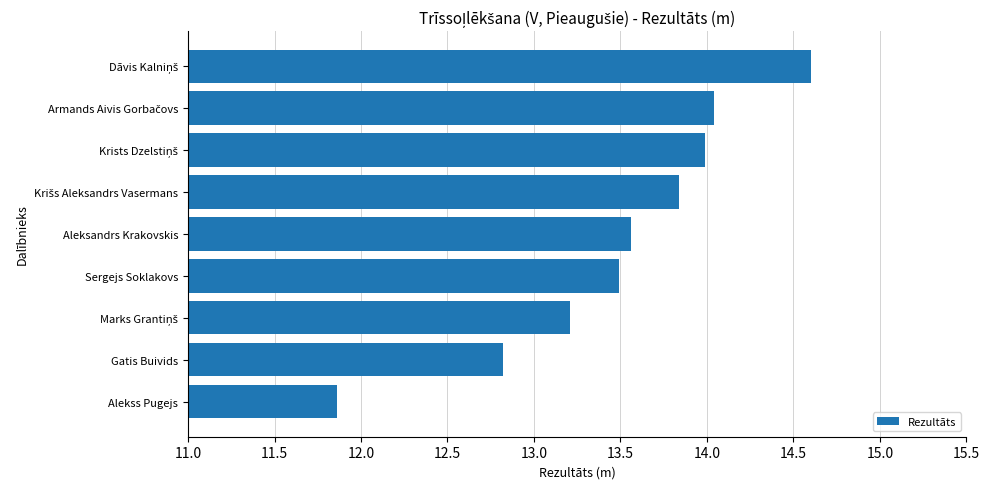

Approximately how many times larger is the value at Sergejs Soklakovs compared to Alekss Pugejs?

1.1